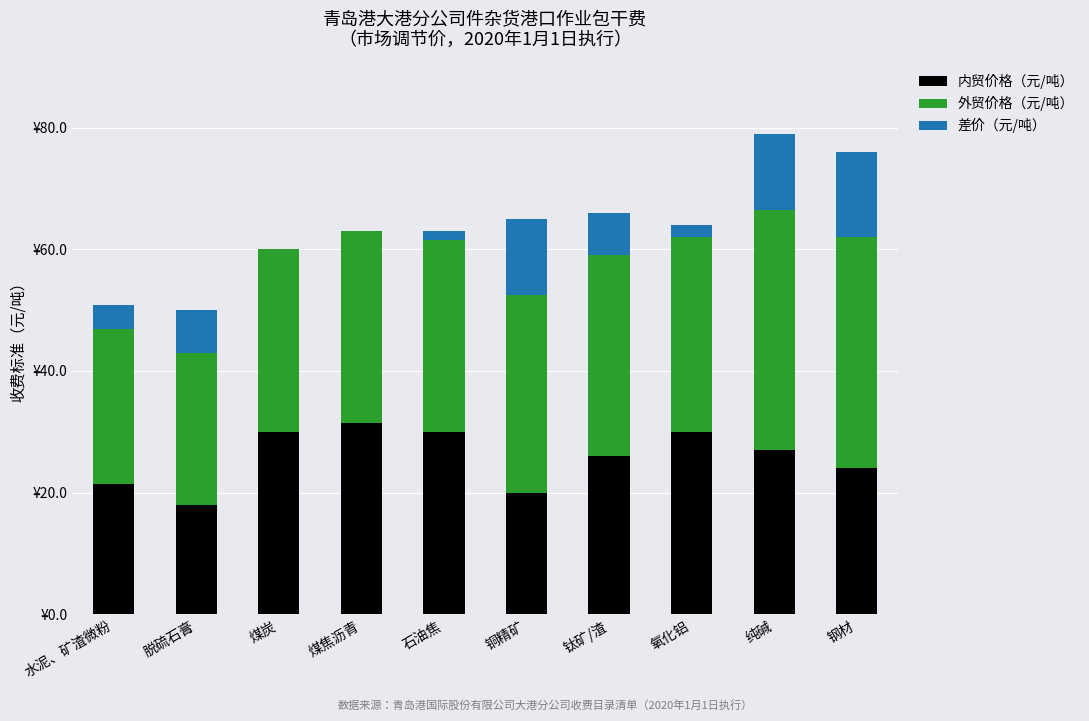

At 纯碱, list the series in order from largest to smallest.

外贸价格（元/吨）, 内贸价格（元/吨）, 差价（元/吨）